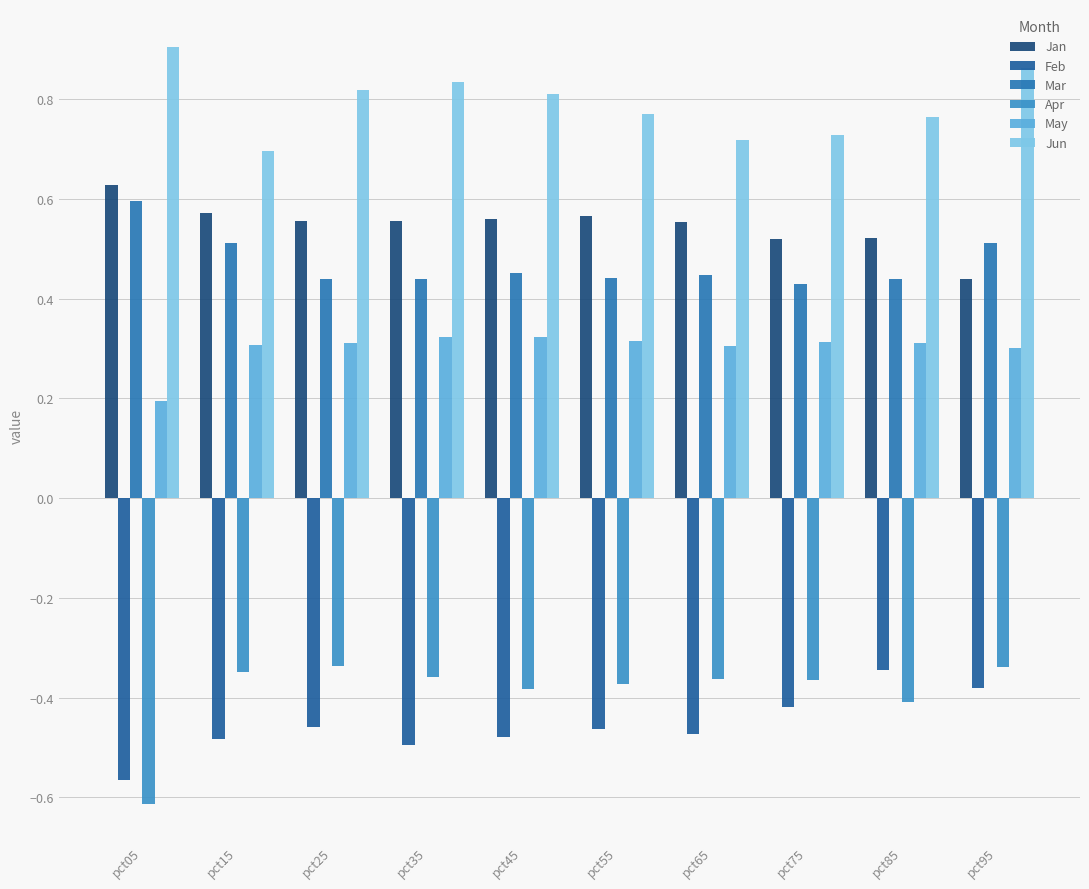

Rank the series at pct35 from highest to lowest value.

Jun, Jan, Mar, May, Apr, Feb